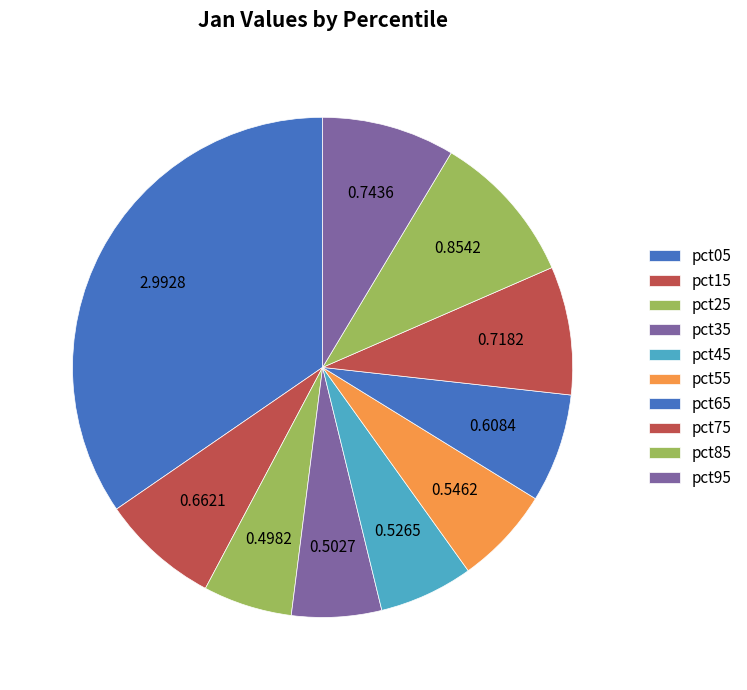

To the nearest percent, what portion does pct05 represent?

35%